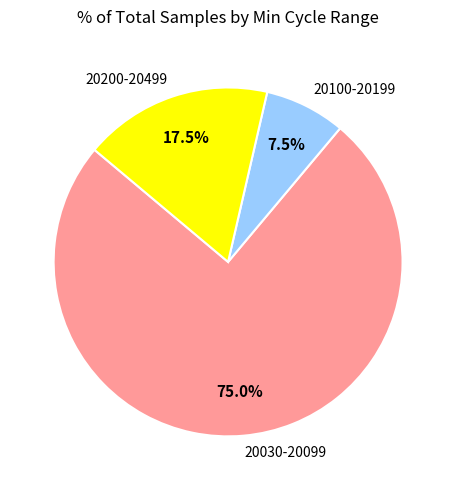

Does 20030-20099 account for over 50% of the chart?

Yes